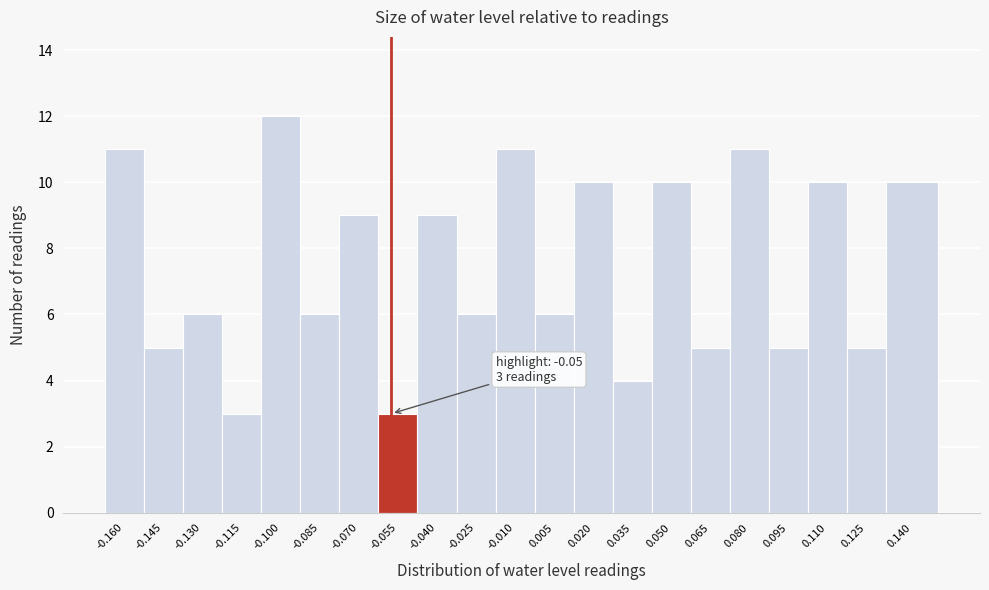

Reading right to left, extract all data points from this chart.

10	5	10	5	11	5	10	4	10	6	11	6	9	3	9	6	12	3	6	5	11